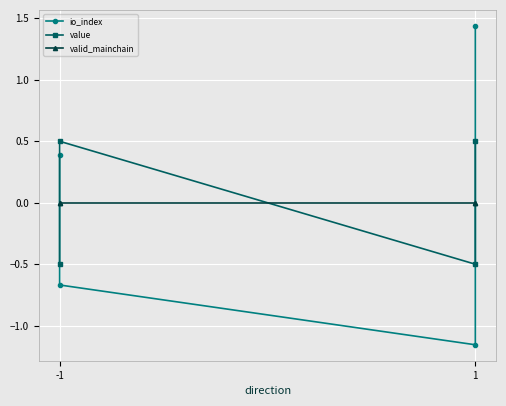

Where do valid_mainchain and value first cross each other?

-1 and -1